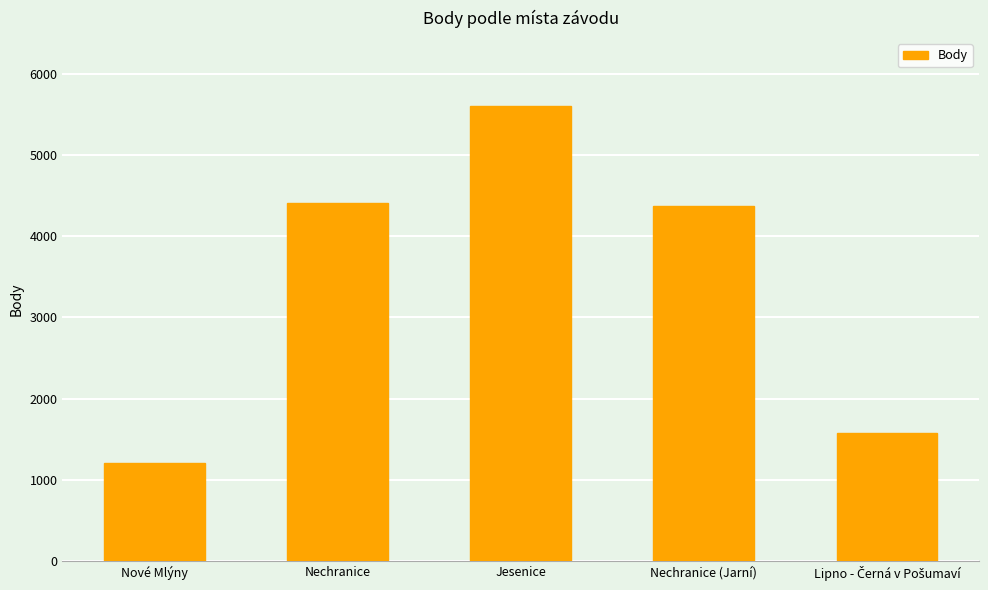

Between Nové Mlýny and Jesenice, which is larger?

Jesenice